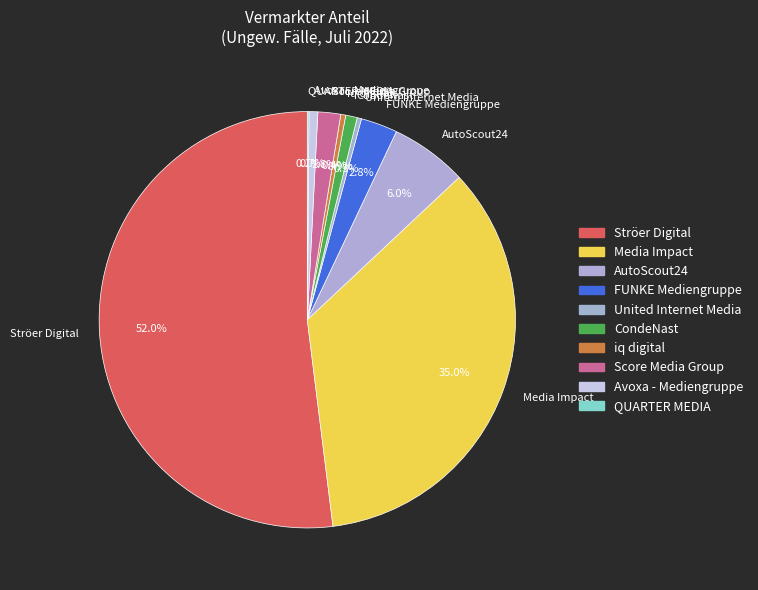

To the nearest percent, what is the combined percentage of iq digital and Ströer Digital?

52%